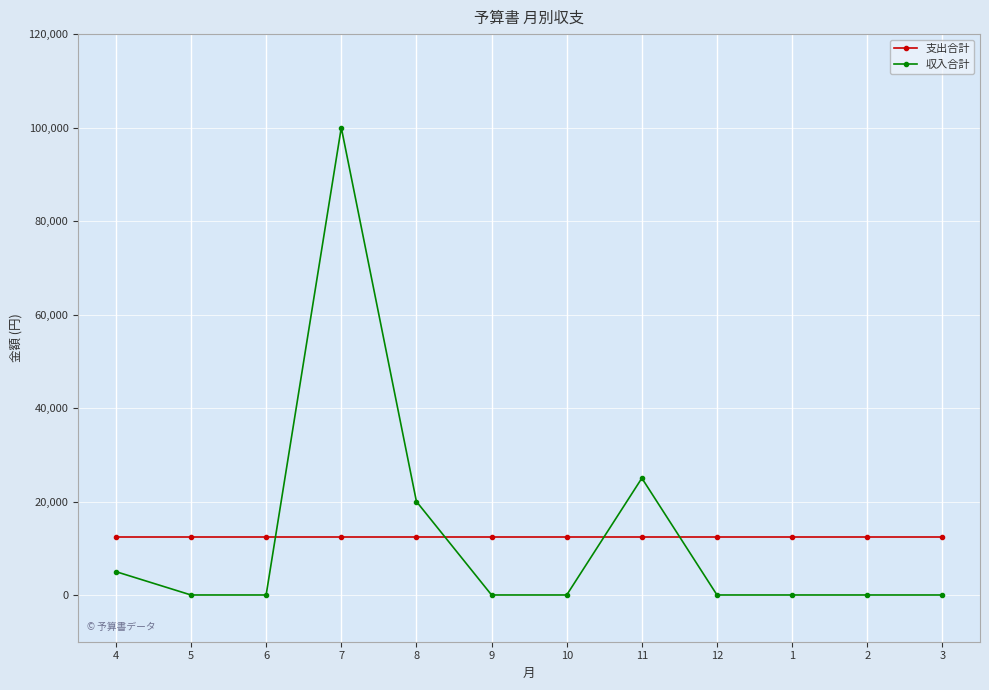

Where is 収入合計 nearest to the value 50000?

11